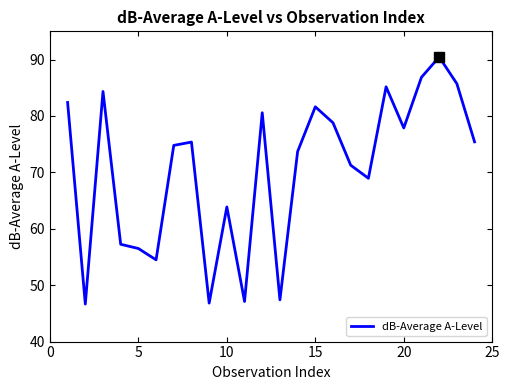

What is the greatest value displayed?

90.5